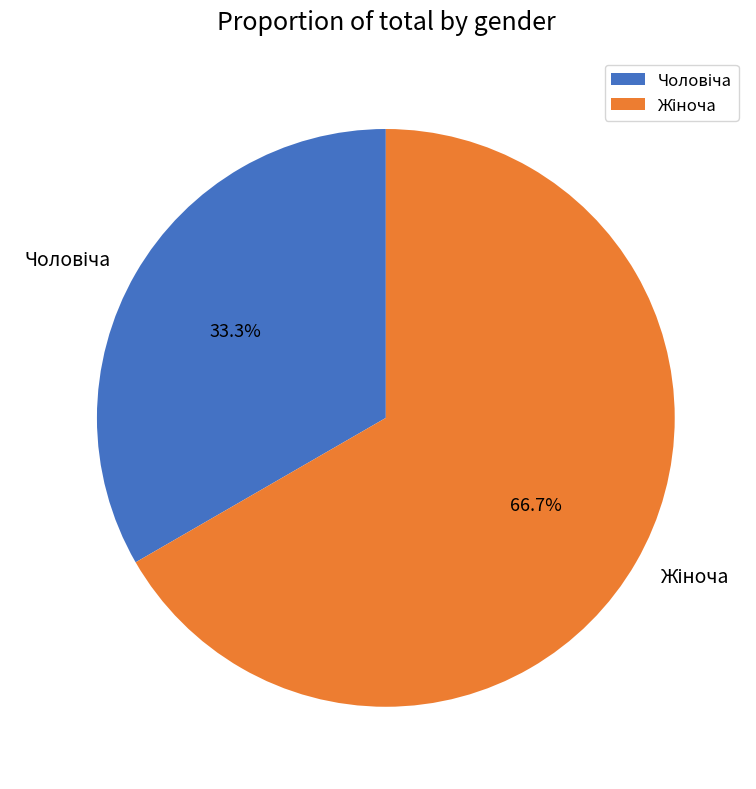

Does any single category account for the majority?

Yes